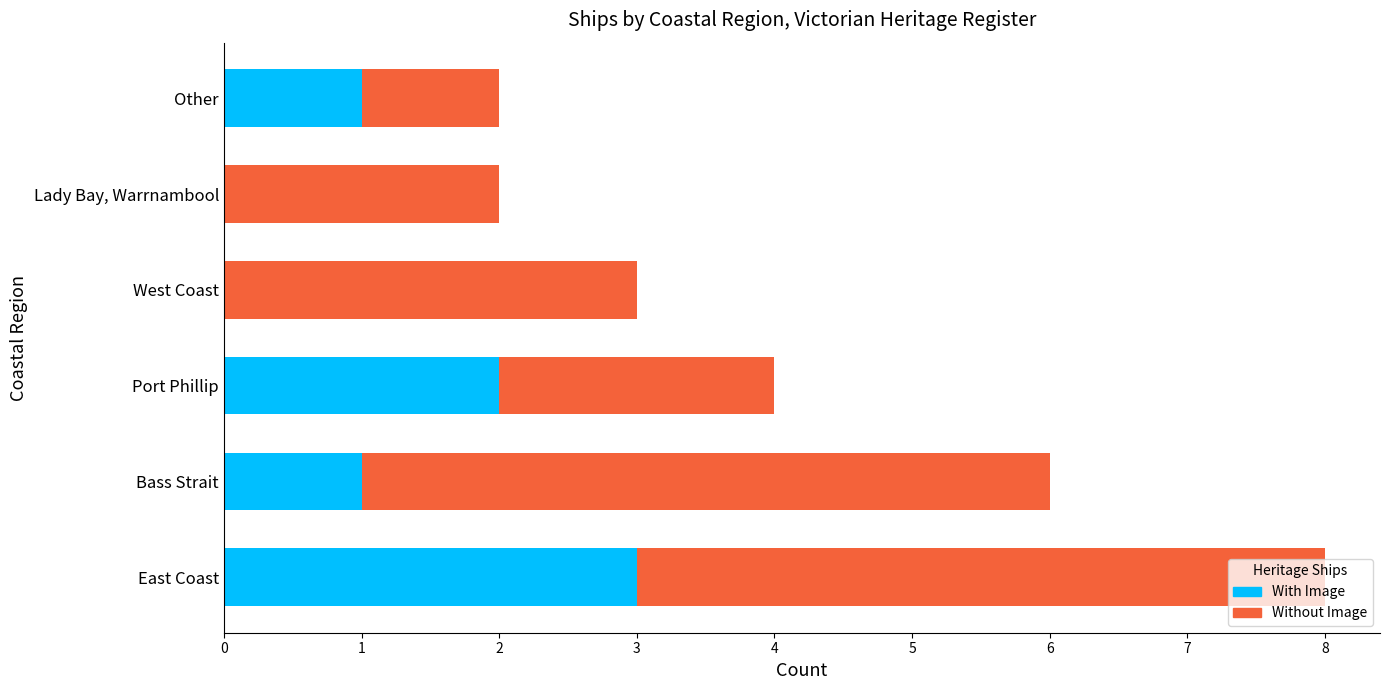

At which category is the sum across all series the highest?

East Coast